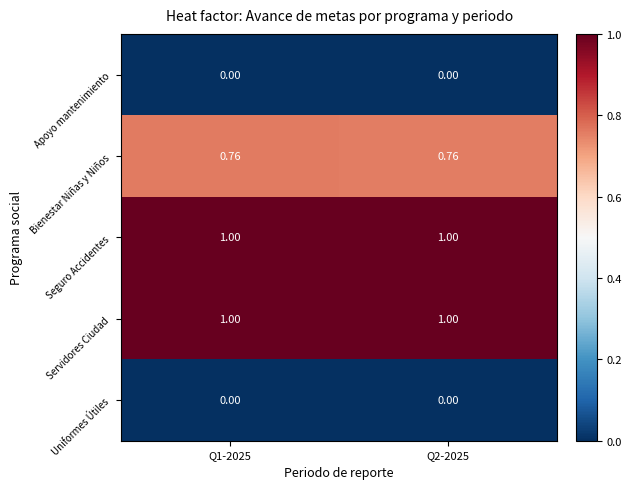

Is the value of Apoyo mantenimiento at Q1-2025 greater than the value of Seguro Accidentes at Q1-2025?

No